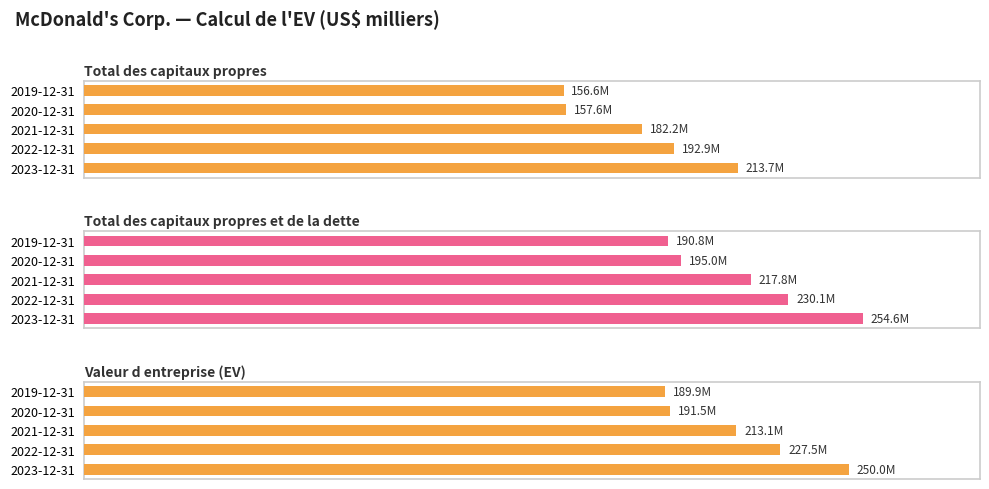

Where is Total des capitaux propres nearest to the value 185143909?

2021-12-31